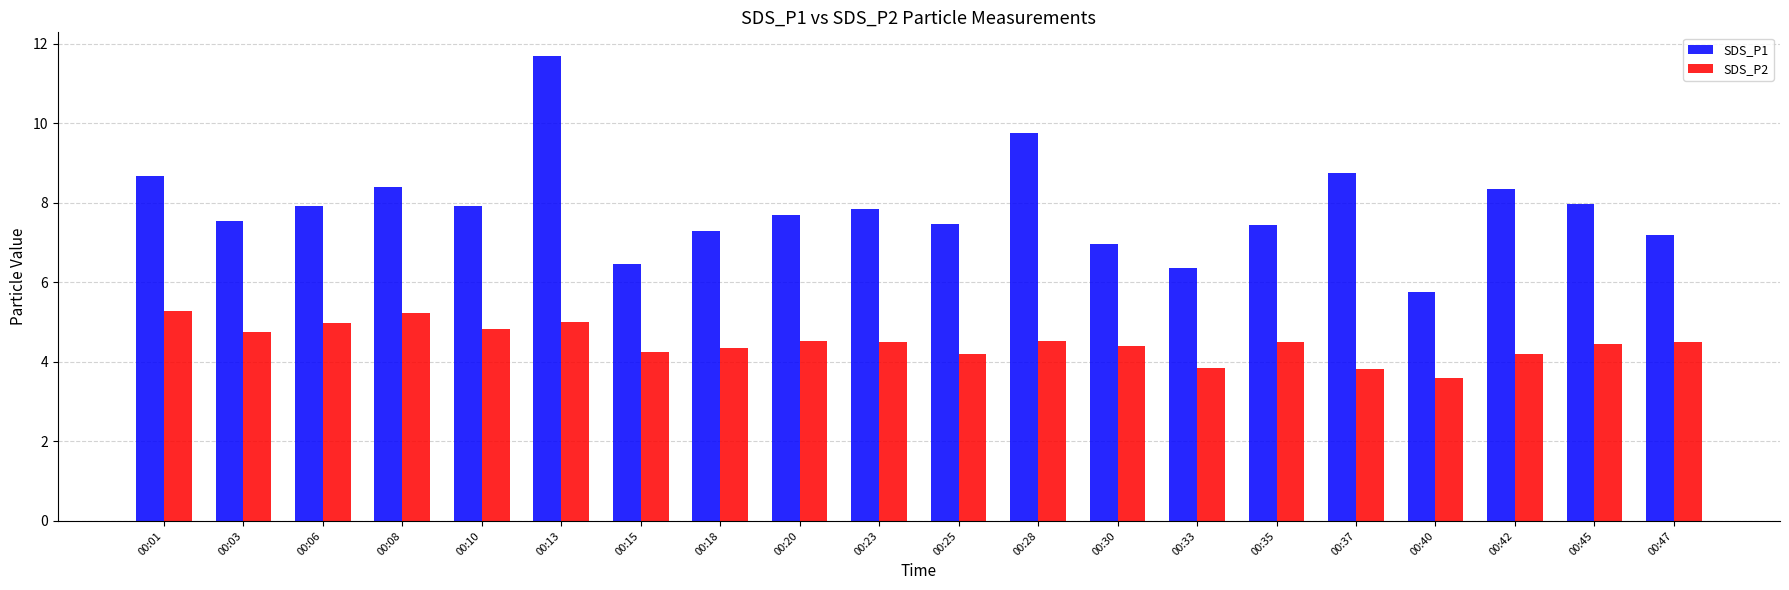

Is the value of SDS_P1 at 00:06 greater than the value of SDS_P2 at 00:42?

Yes